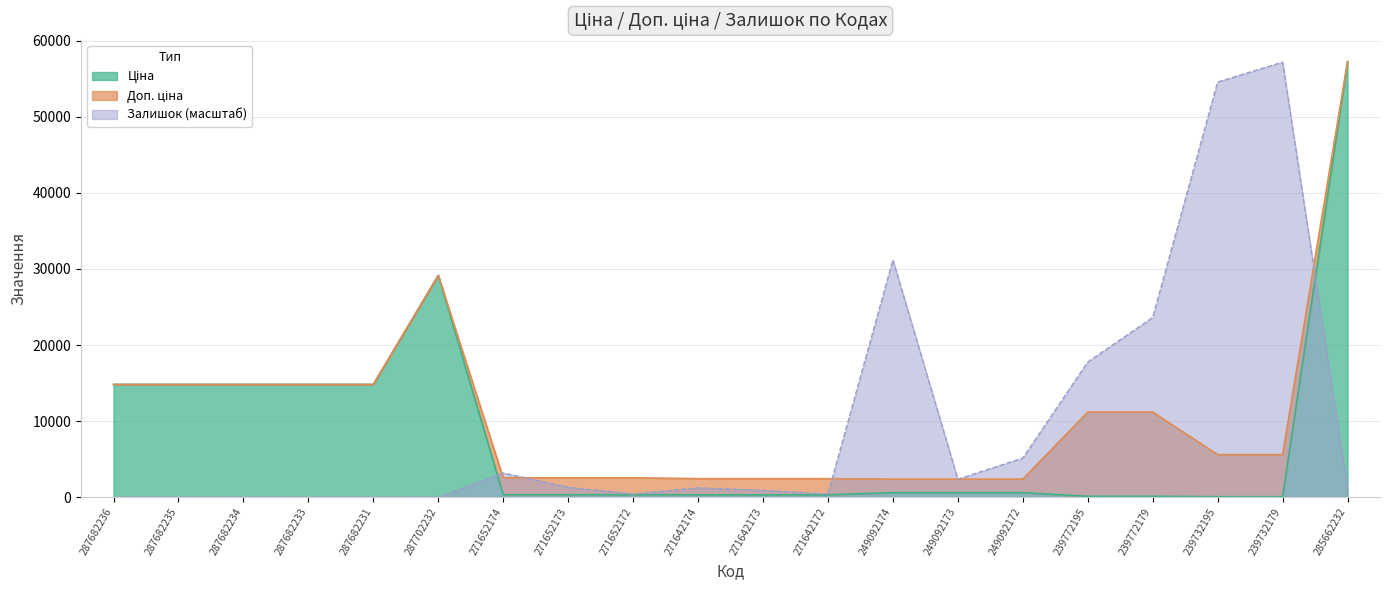

What is the difference between the maximum and second lowest values in the Ціна series?

57202.1